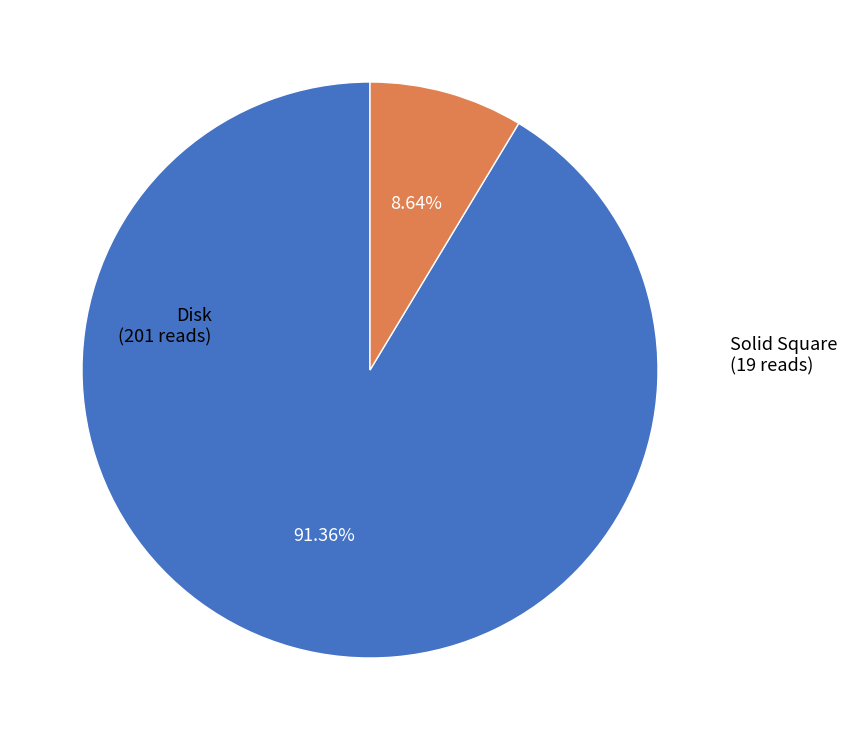

Does any single category account for the majority?

Yes